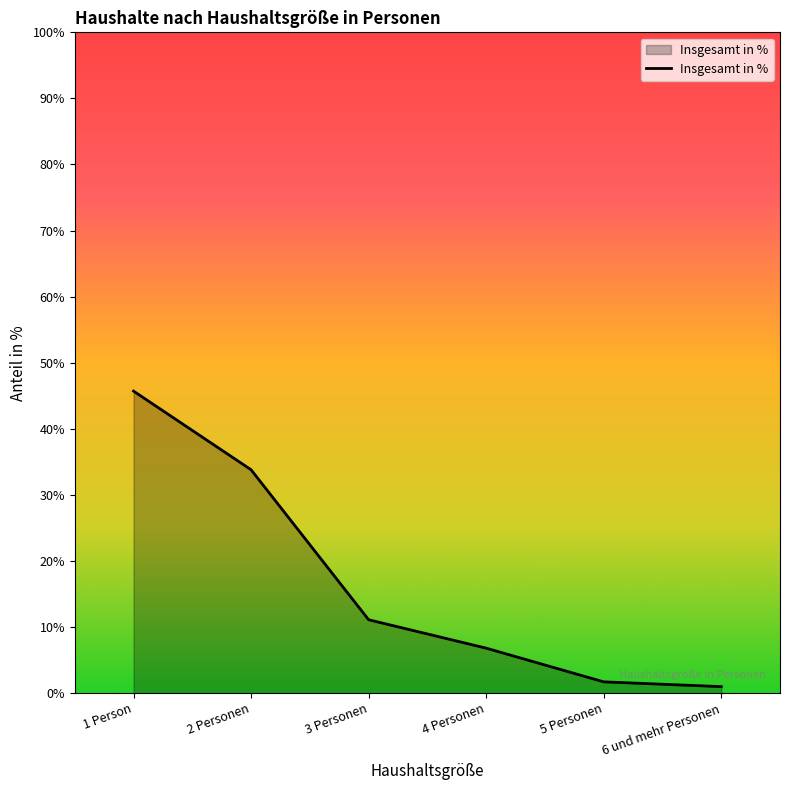

What value does the data have at 5 Personen?

1.7